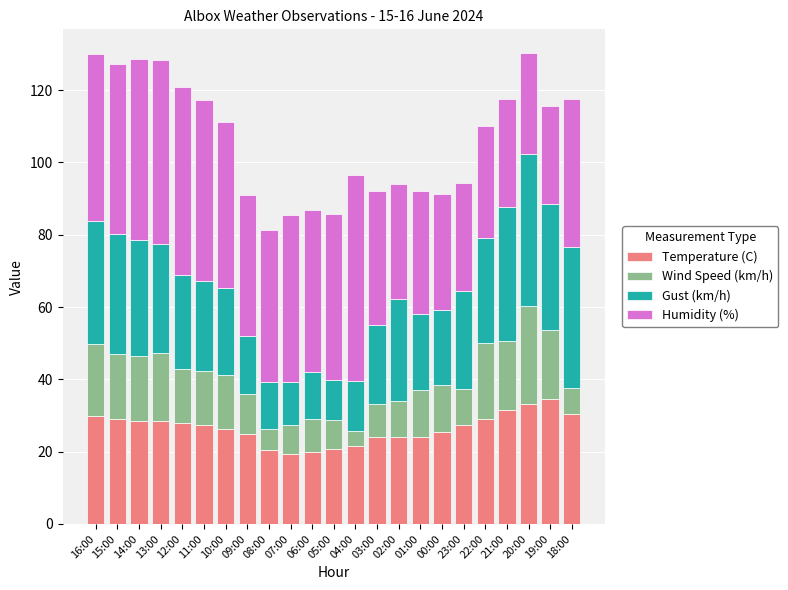

What is the minimum value for Temperature (C)?

19.4